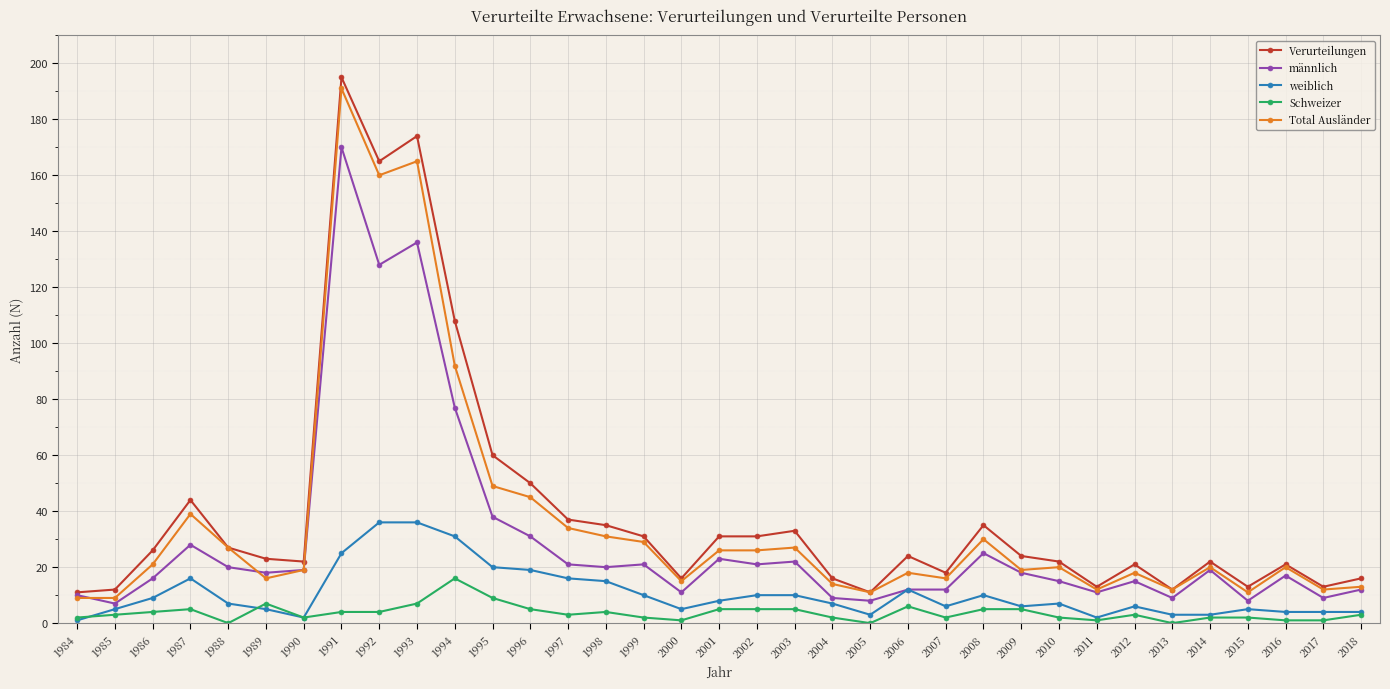

Is it true that Verurteilungen equals 24 at 2009?

True